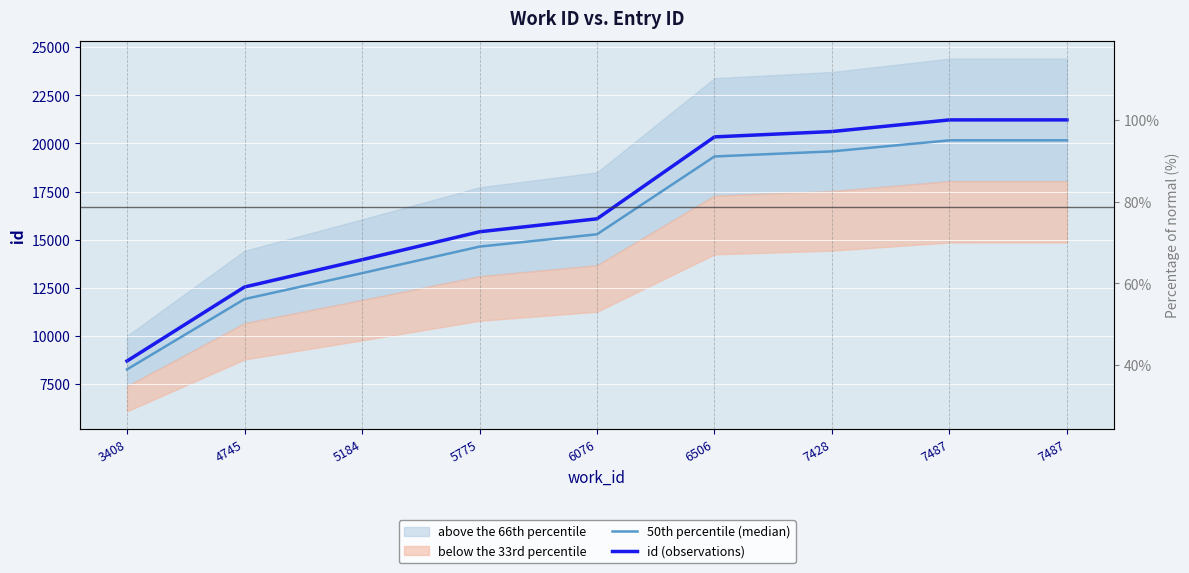

What is the highest value of the 50th percentile (median) series?

20162.8